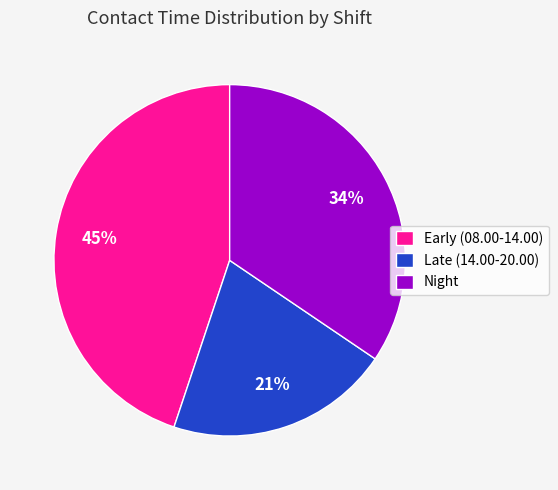

What is the smallest slice in the pie chart?

Late (14.00-20.00)